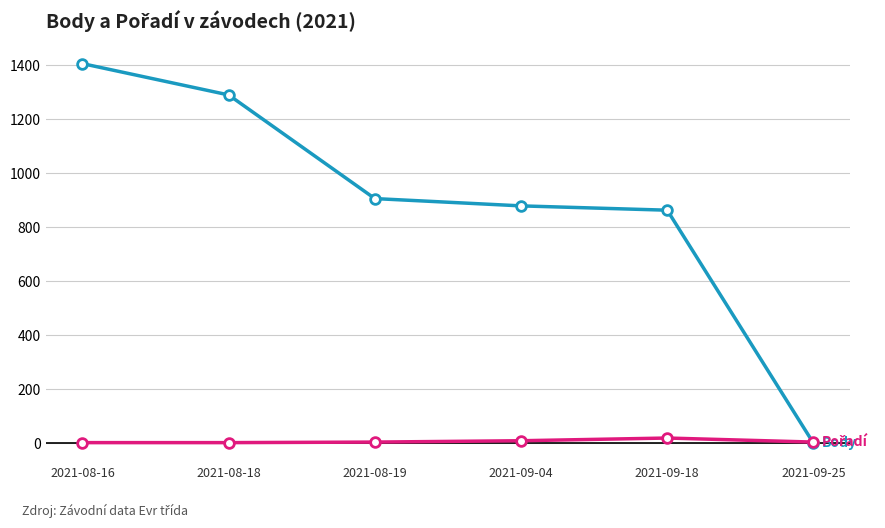

What is the greatest value displayed?

1406